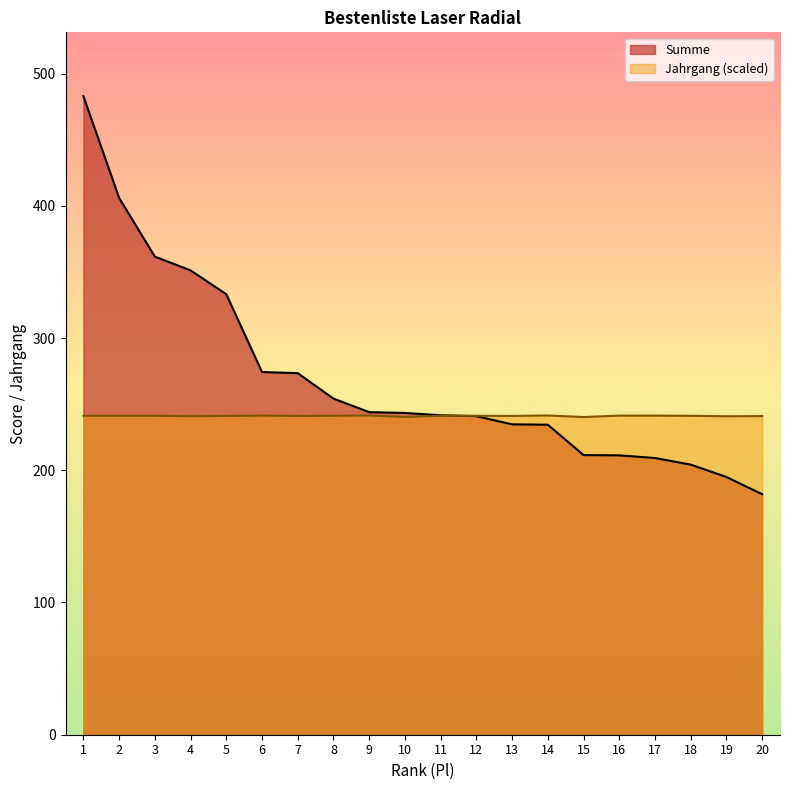

True or false: Jahrgang and Summe intersect in this chart.

True